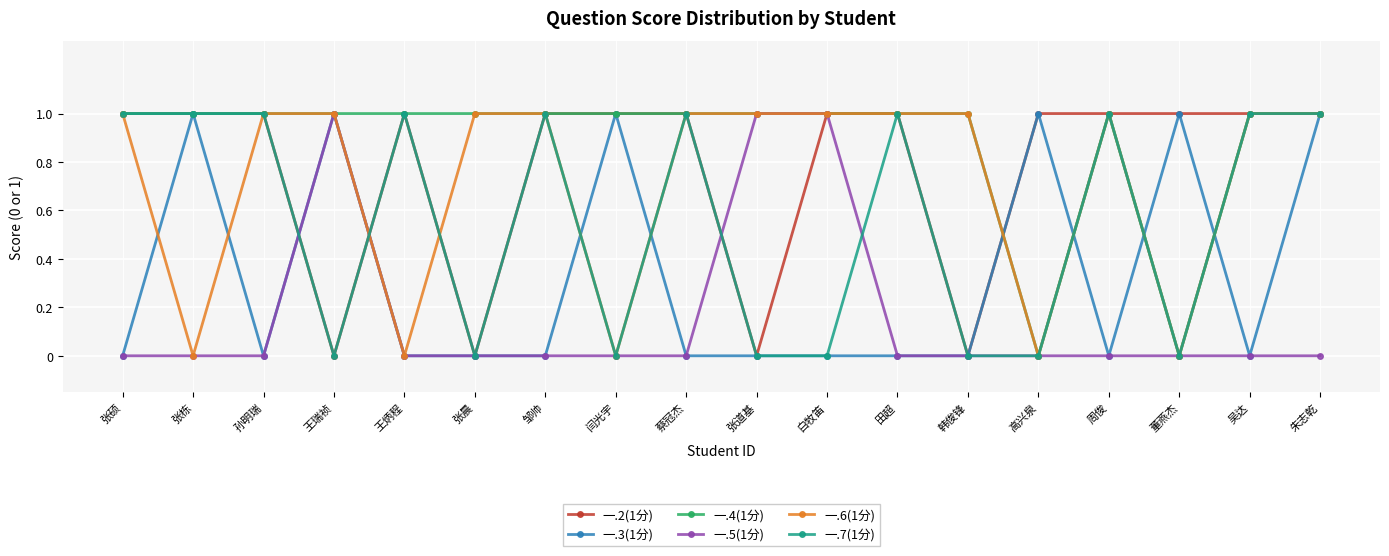

How many categories are shown in the chart?

18